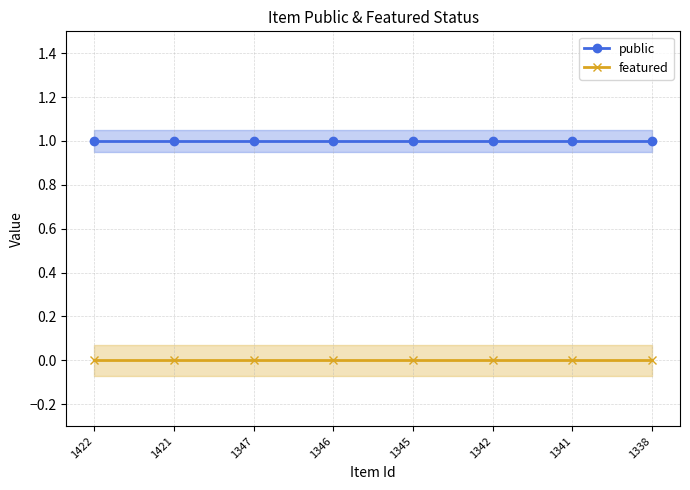

Reading right to left, what are all the values shown in this chart?

public: 1338=1	1341=1	1342=1	1345=1	1346=1	1347=1	1421=1	1422=1
featured: 1338=0	1341=0	1342=0	1345=0	1346=0	1347=0	1421=0	1422=0